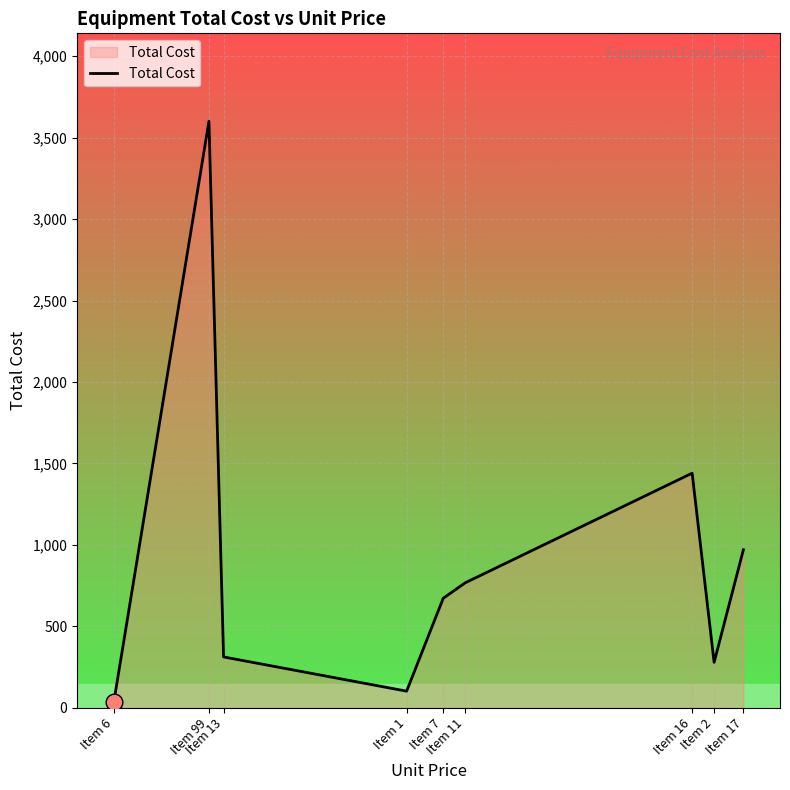

True or false: the data shows 102 at Item 1.

True